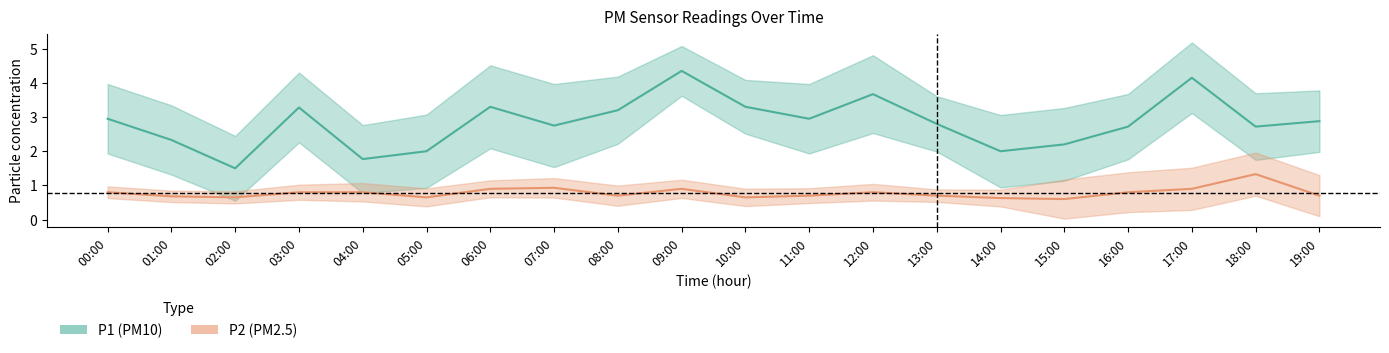

Which has a higher value, 05:00 or 14:00?

05:00